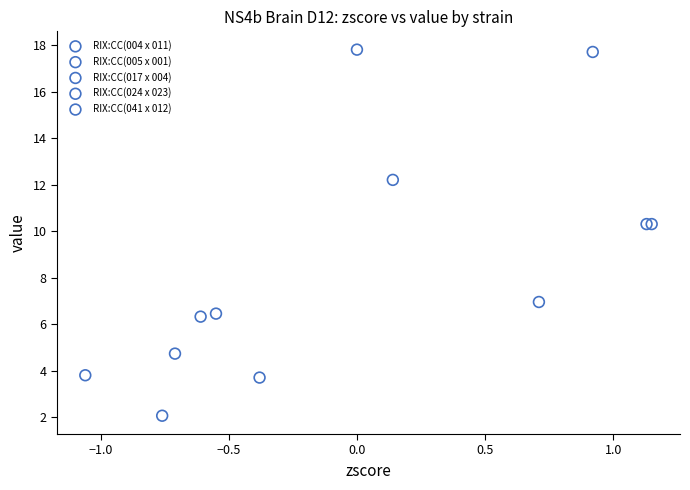

Which series reaches the minimum Y coordinate?

RIX:CC(017 x 004)